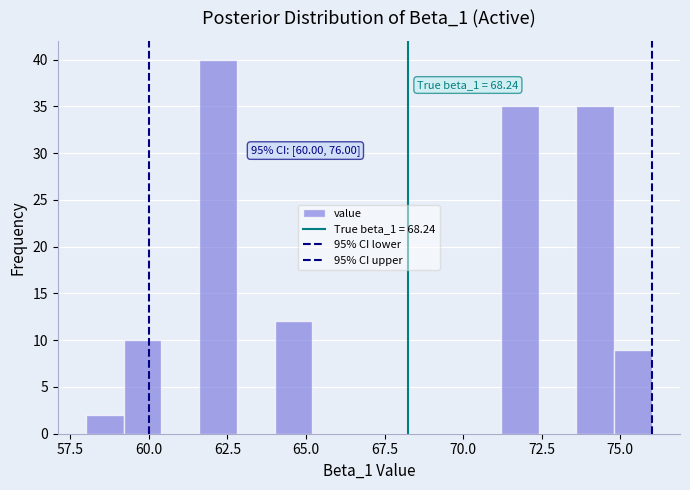

Read against the x-axis, roughly where is the centre of the tallest bar?

62.0